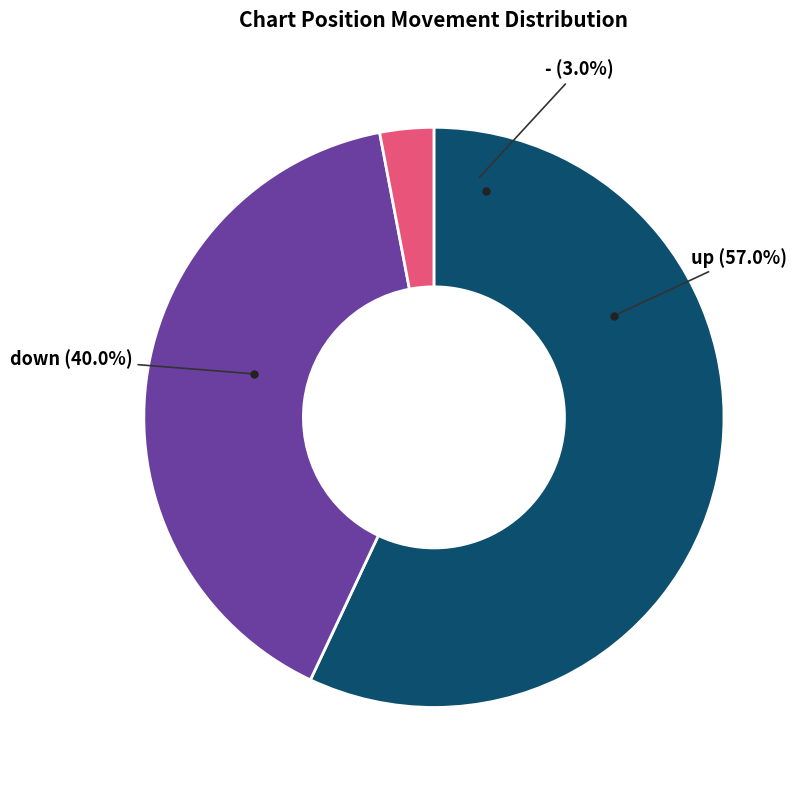

To the nearest percent, what is the combined percentage of - and up?

60%